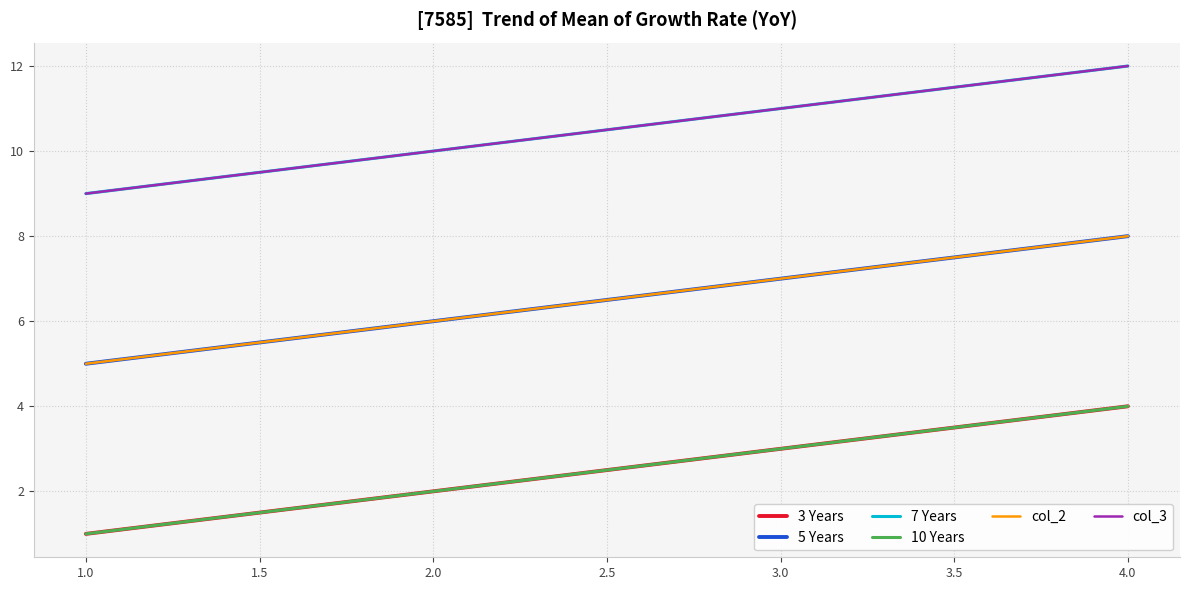

Does the chart have visible grid lines?

Yes